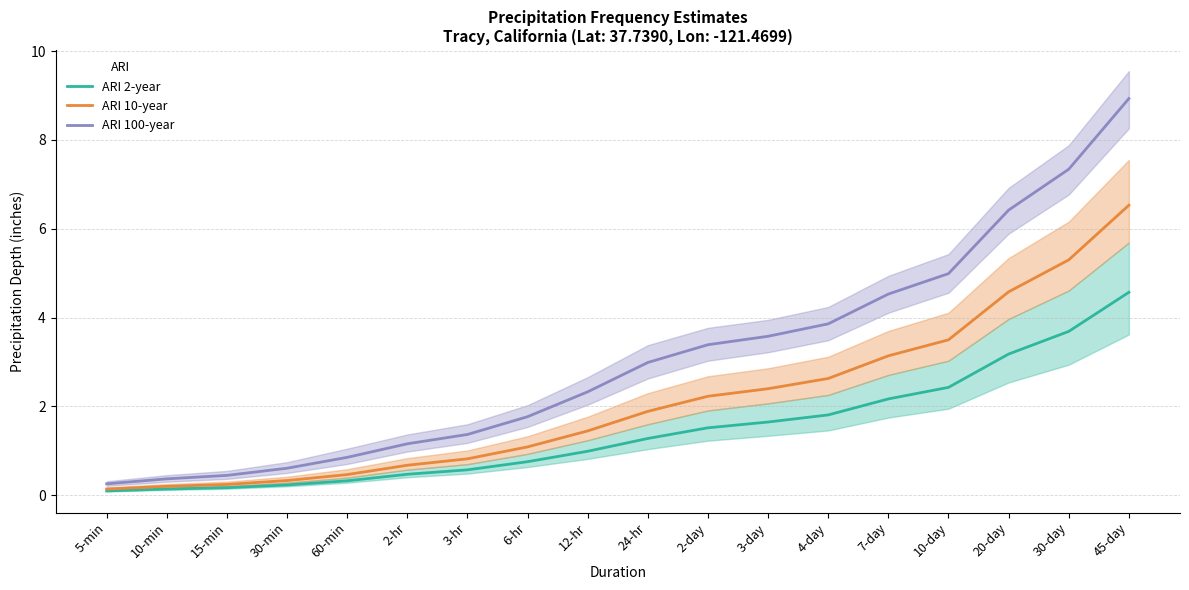

What is the minimum value for ARI 10-year?

0.1